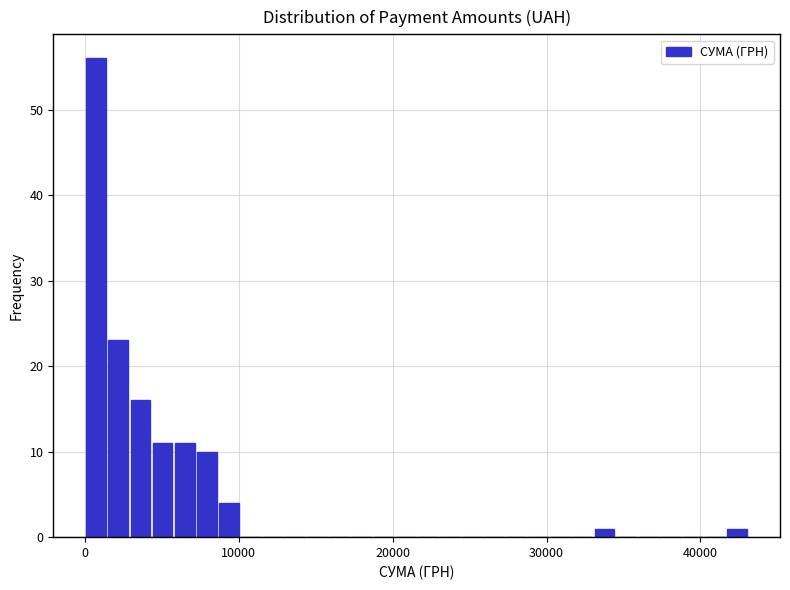

Around what value on the x-axis is the tallest bar? Give the approximate position of its centre, as read against the axis.

1000